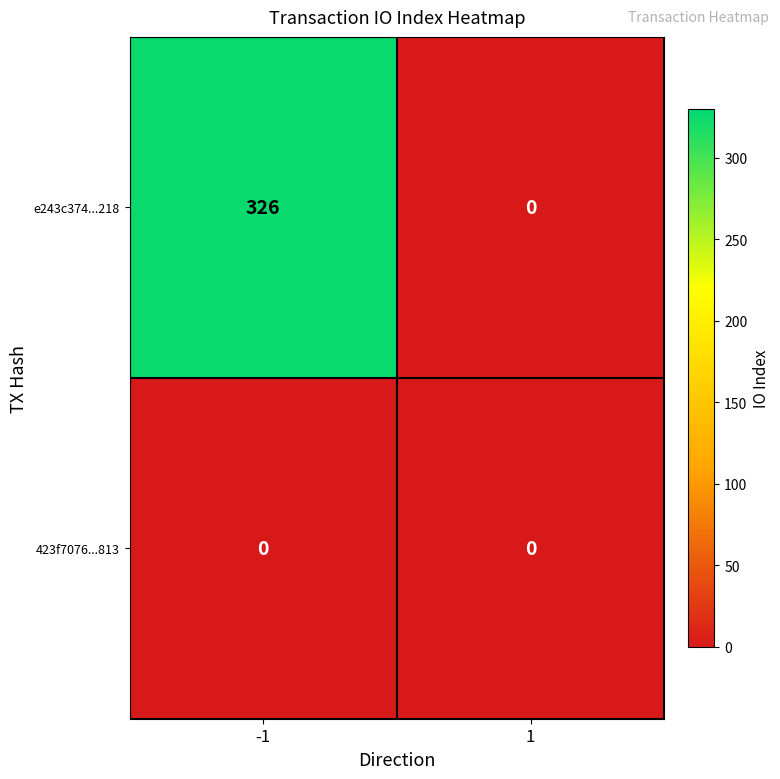

What is the greatest value displayed?

326